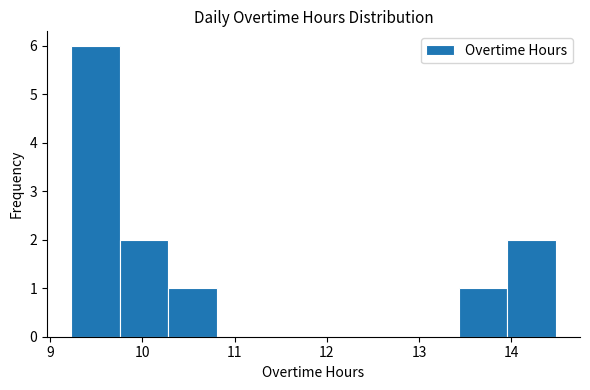

How tall is the bar that spans 9.2 to 9.8 on the x-axis? Neither the bar edges nor the heights are printed on the chart, so give them approximately, as read against the axes.

6